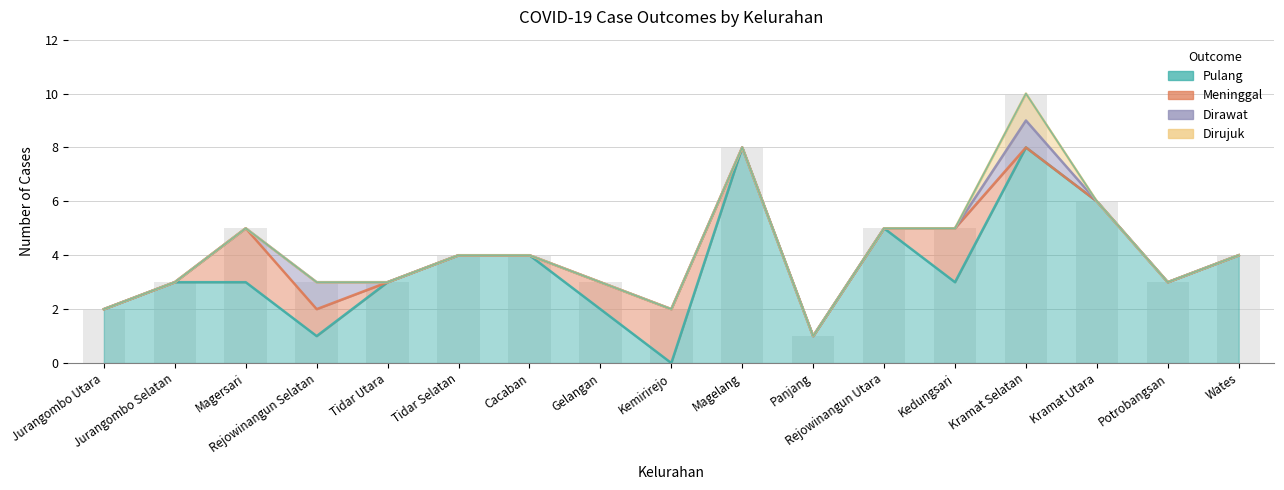

What value does the Pulang series have at Rejowinangun Utara?

5